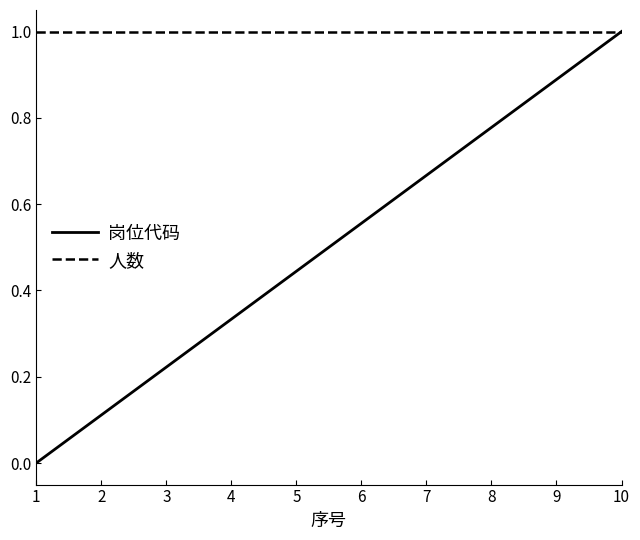

What is the total value across all series at 3?

1.2